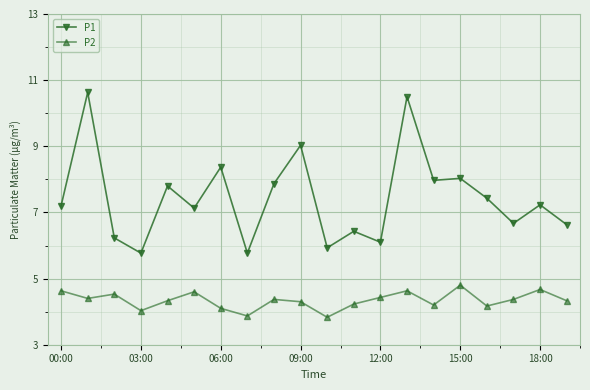

How many categories are shown in the chart?

20